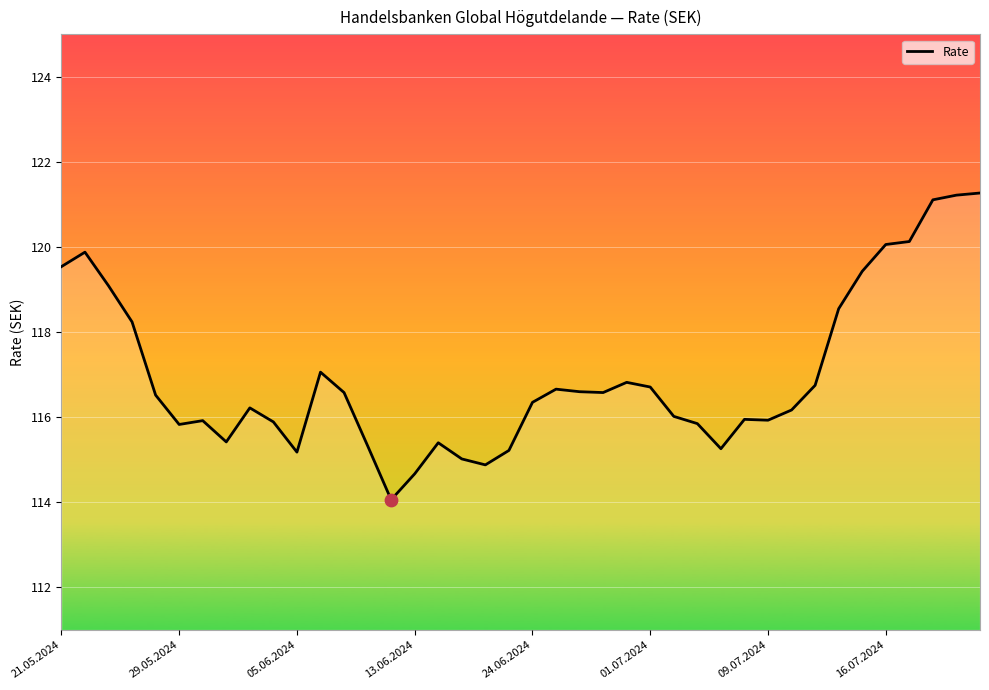

What is the difference between the maximum and minimum values?

7.2